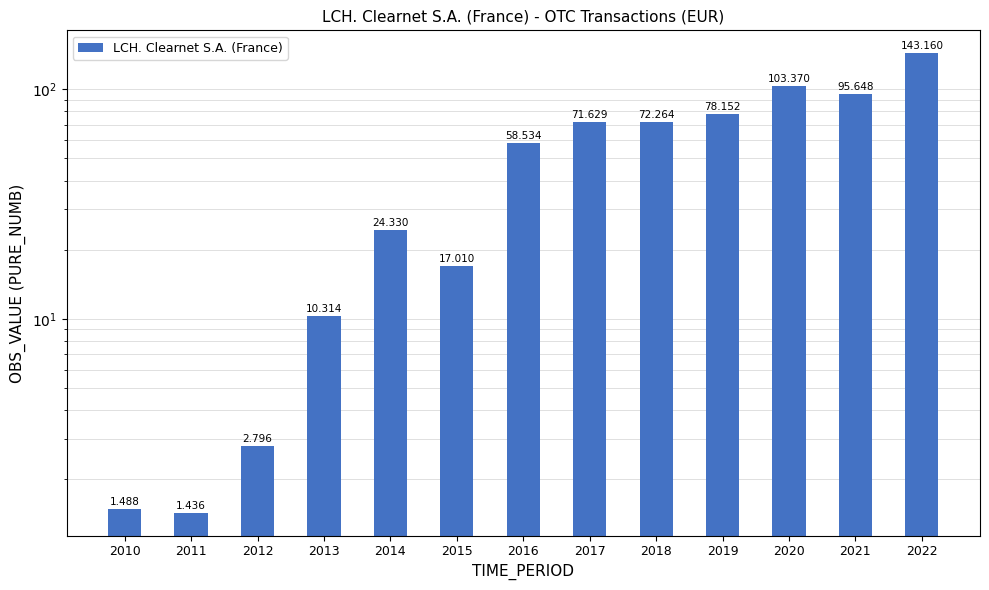

Where is the data nearest to the value 72?

2018